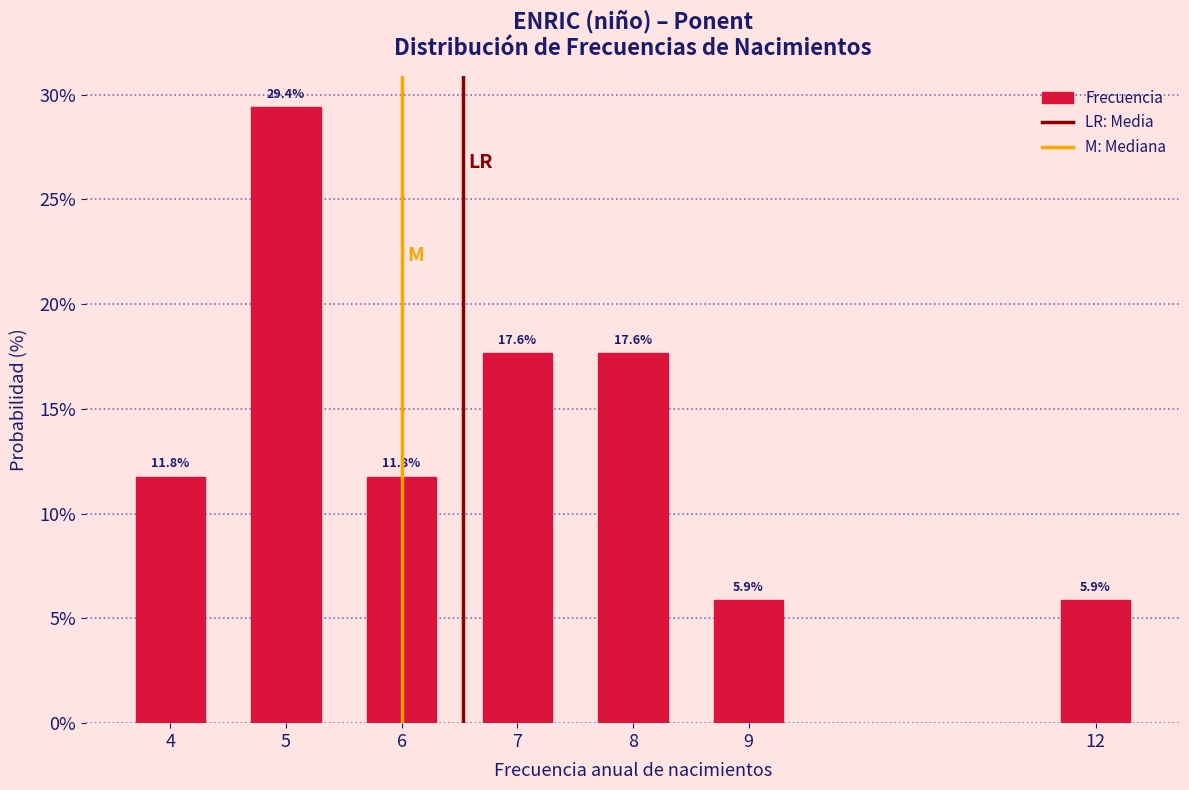

Reading left to right, transcribe all the data shown in this chart.

11.8	29.4	11.8	17.6	17.6	5.9	5.9